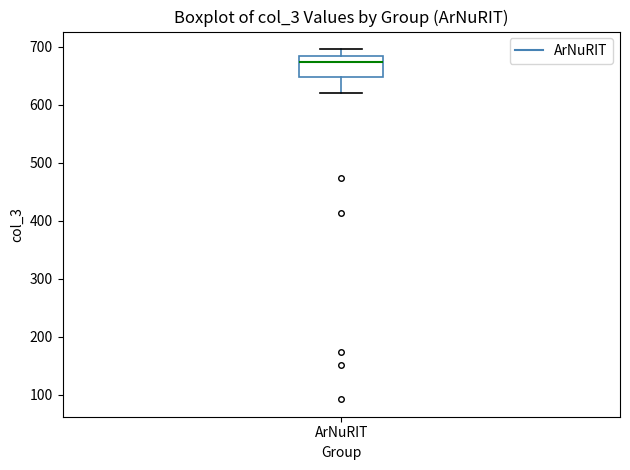

Read this box plot against the y-axis: the position of the median line, the range covered by the box, and the ends of both whiskers. The values are not printed on the chart, so give them approximately, as read against the axis.

median 670, box 650 to 680, whiskers 620 to 700